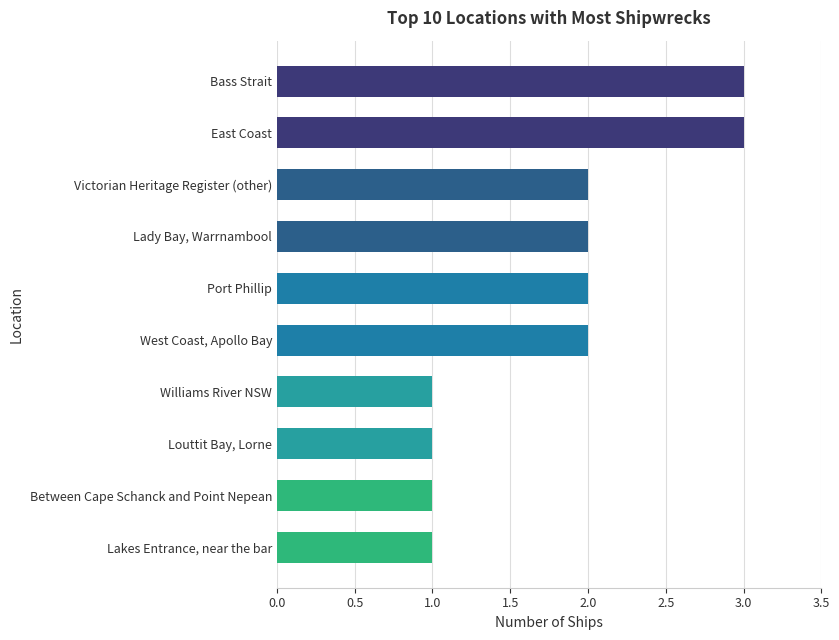

What is the ratio of the value at Bass Strait to the value at Between Cape Schanck and Point Nepean?

3.0